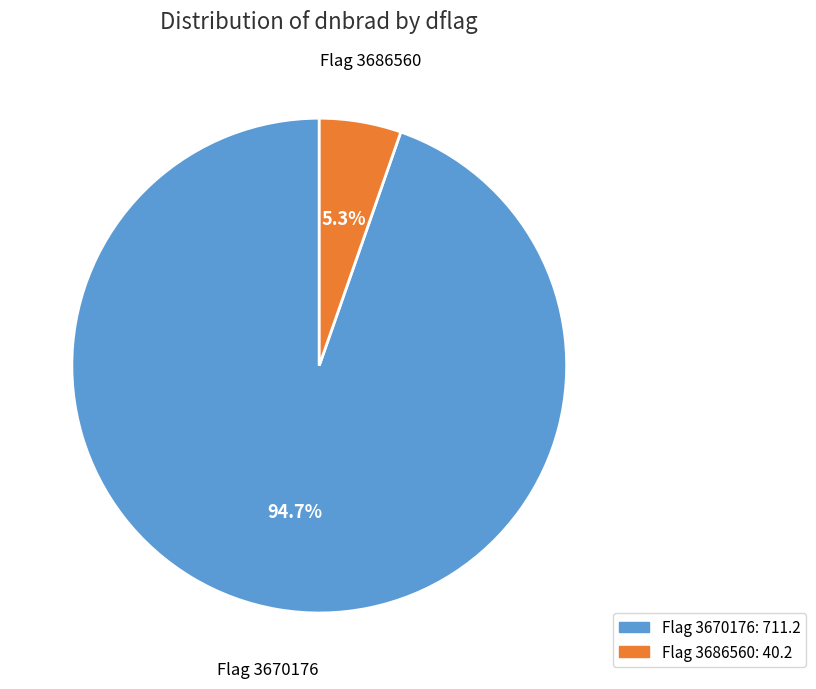

Is there a majority slice in this chart?

Yes